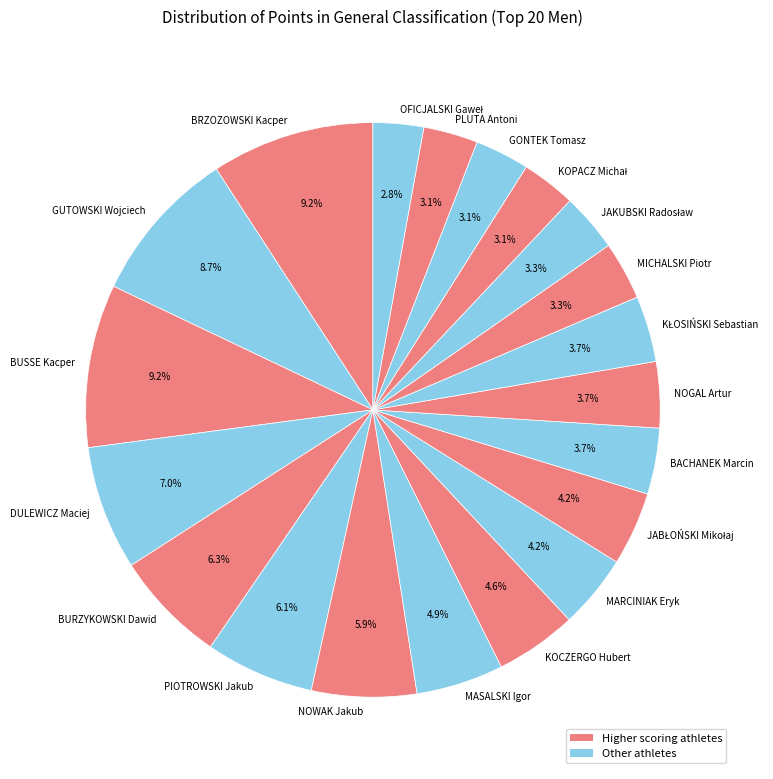

To the nearest percent, what portion does GUTOWSKI Wojciech represent?

9%